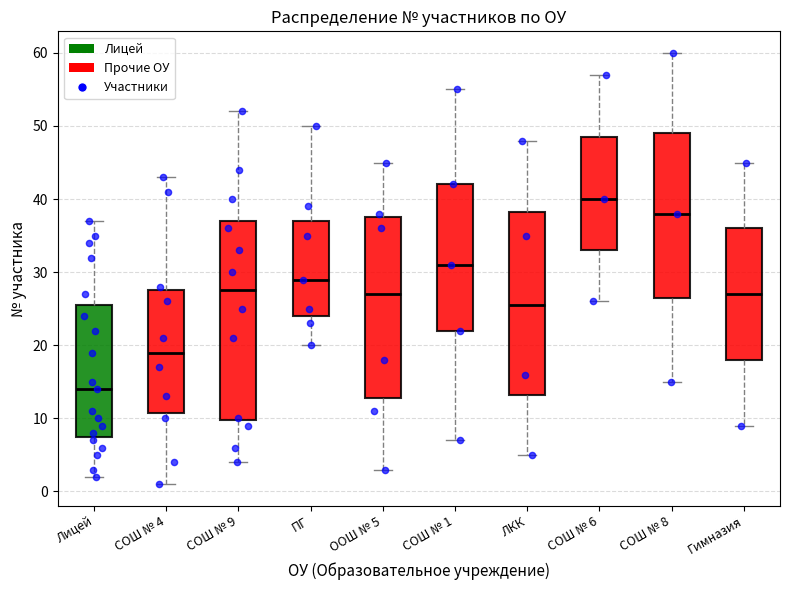

Where does the upper whisker of the box for Лицей end on the y-axis? The values are not printed on the chart, so give them approximately, as read against the axis.

37